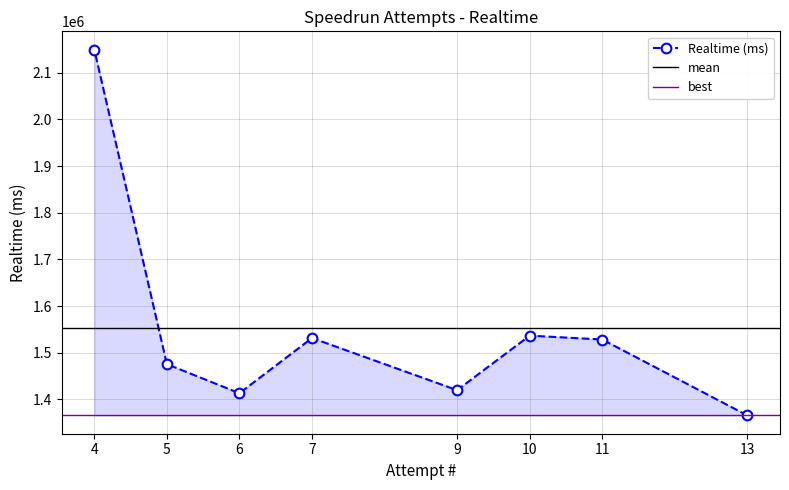

Count the number of categories in the chart.

8